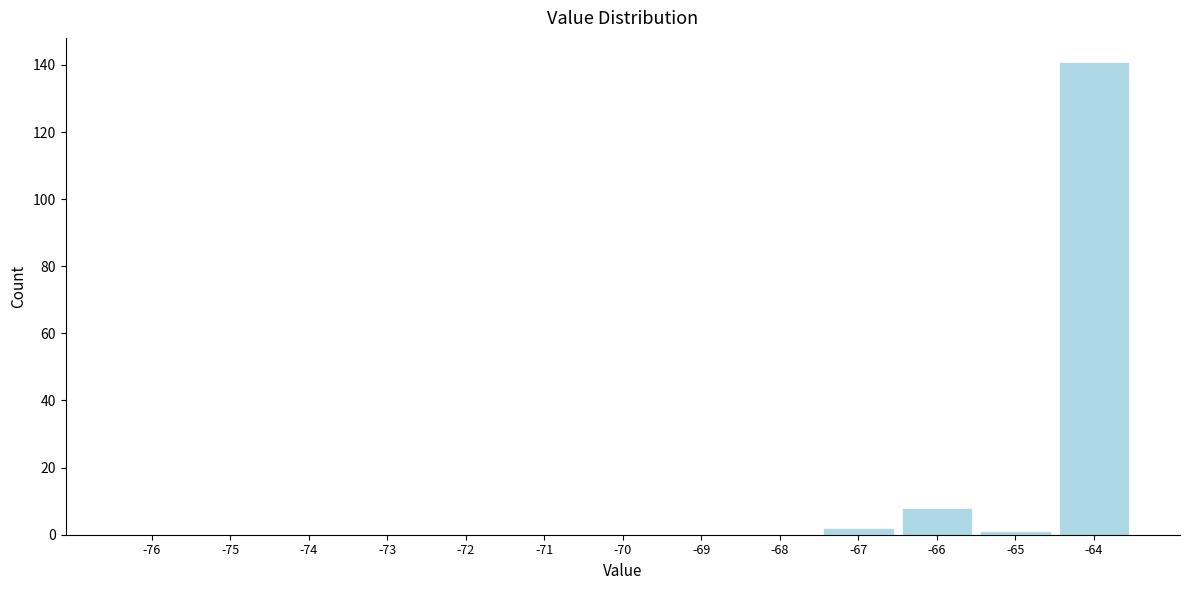

Reading left to right, extract all data points from this chart.

-76=0	-75=0	-74=0	-73=0	-72=0	-71=0	-70=0	-69=0	-68=0	-67=2	-66=8	-65=1	-64=141